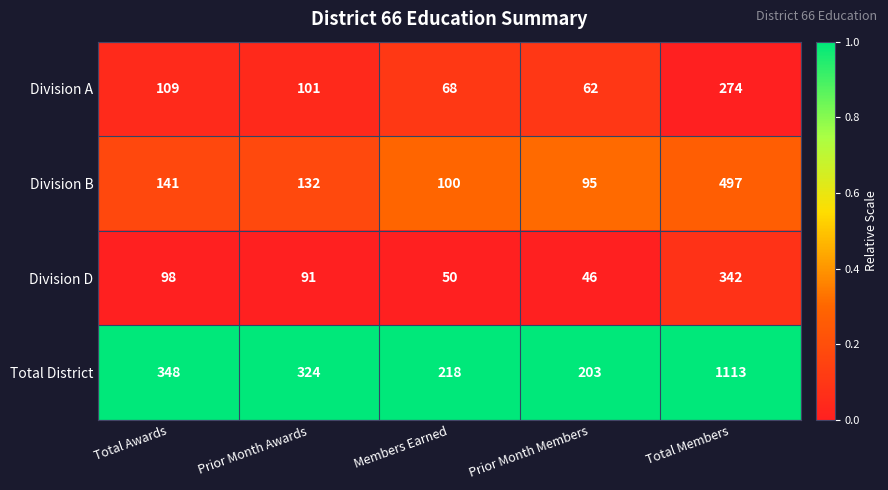

Is it true that Division B equals 100 at Members Earned?

True